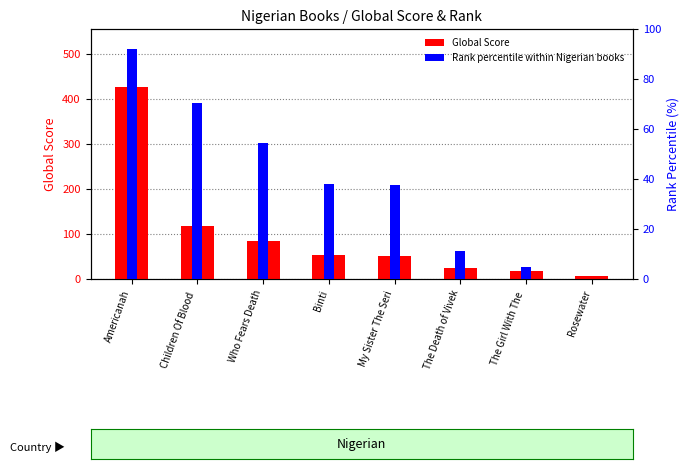

What is the difference between the highest and lowest values at Who Fears Death?

30.4